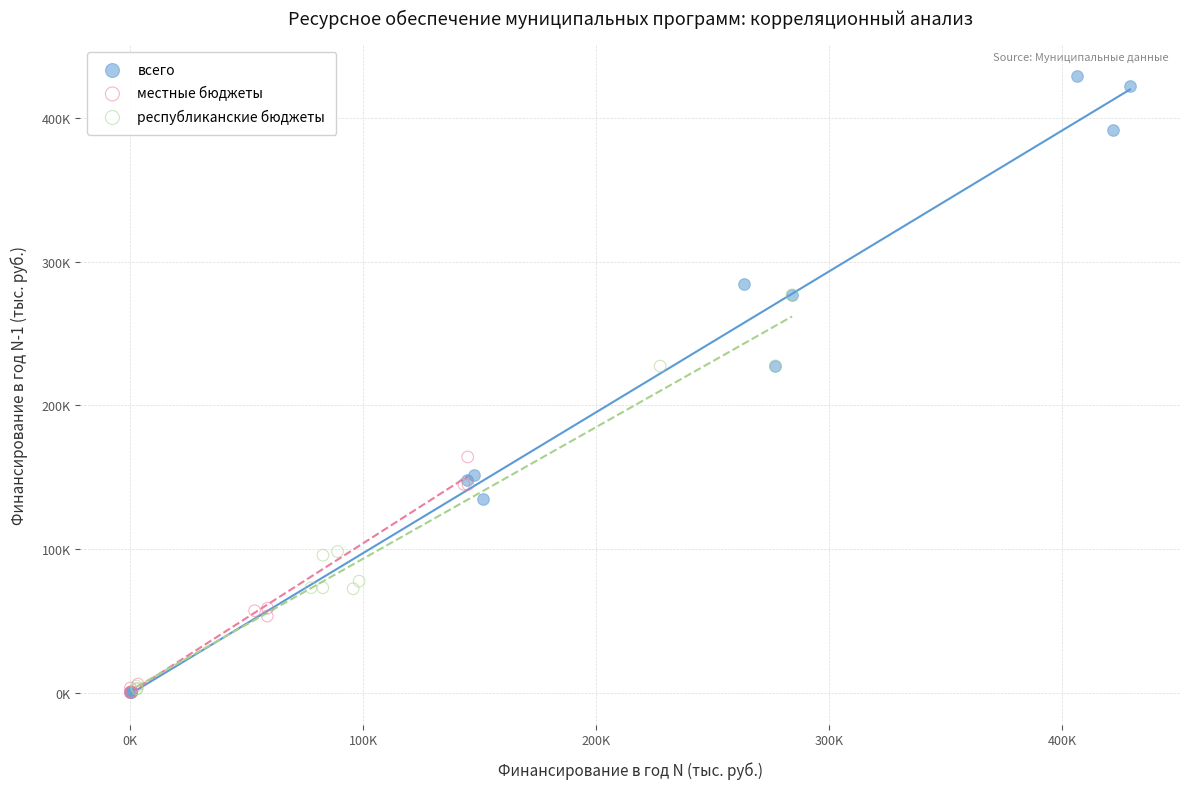

Which series has the largest Y range (max minus min)?

всего